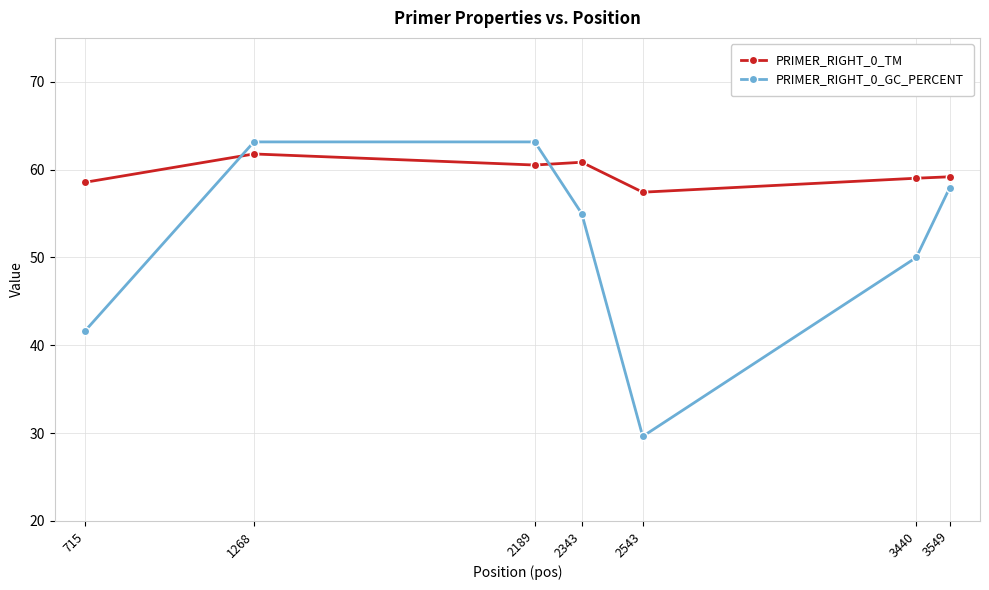

The value of PRIMER_RIGHT_0_TM at 1268 is 61.8. True or false?

True